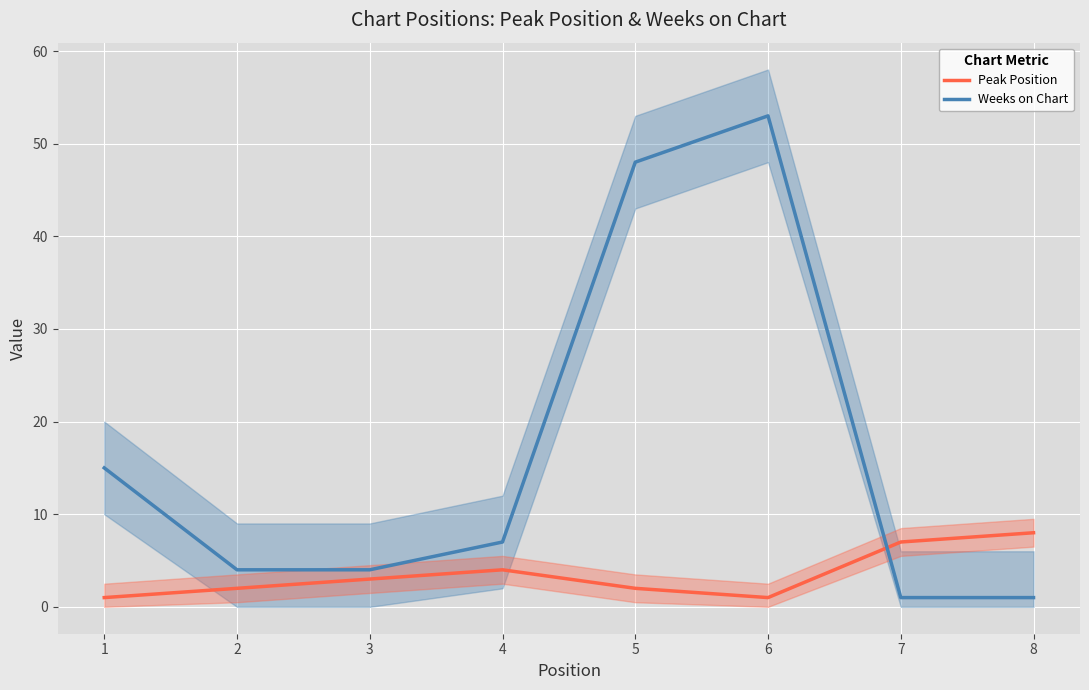

Between which two adjacent categories do Weeks on Chart and Peak Position first intersect?

6 and 7